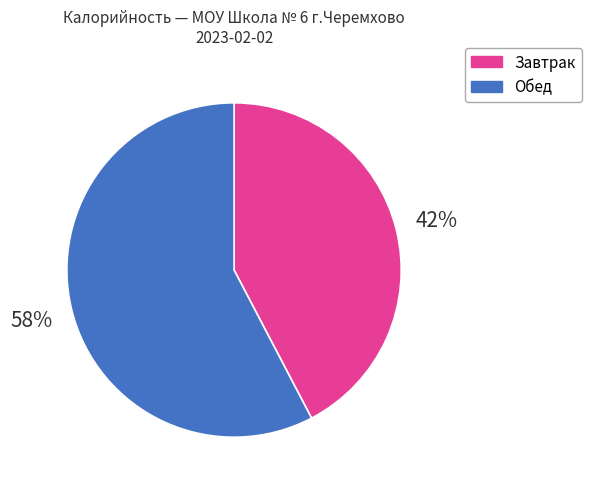

The Завтрак slice represents 56% of the pie. True or false?

False